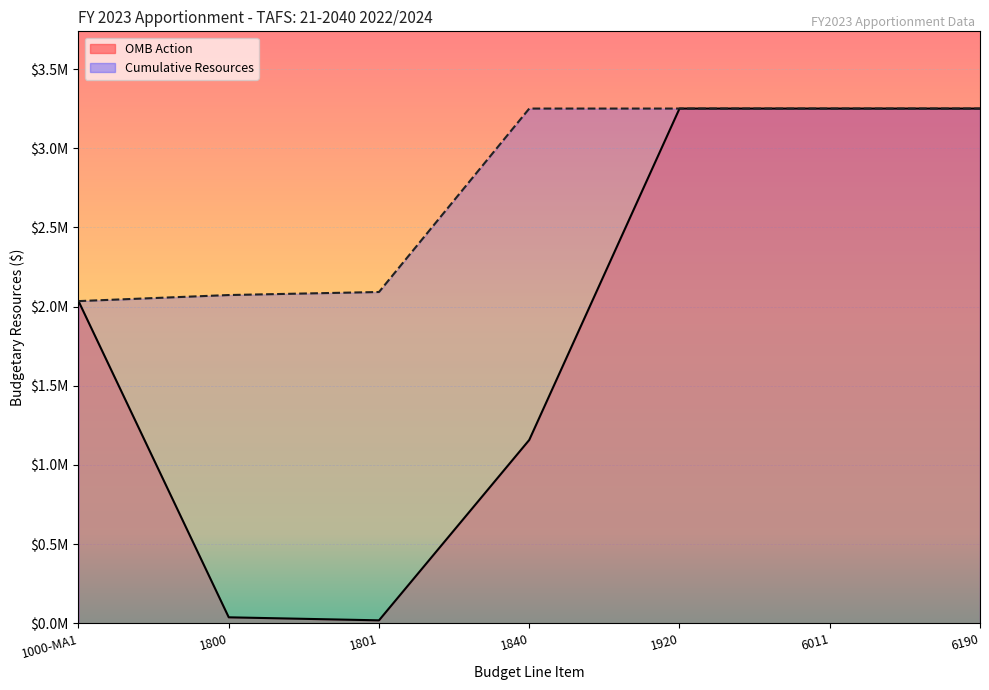

True or false: OMB Action and Cumulative Resources intersect in this chart.

False